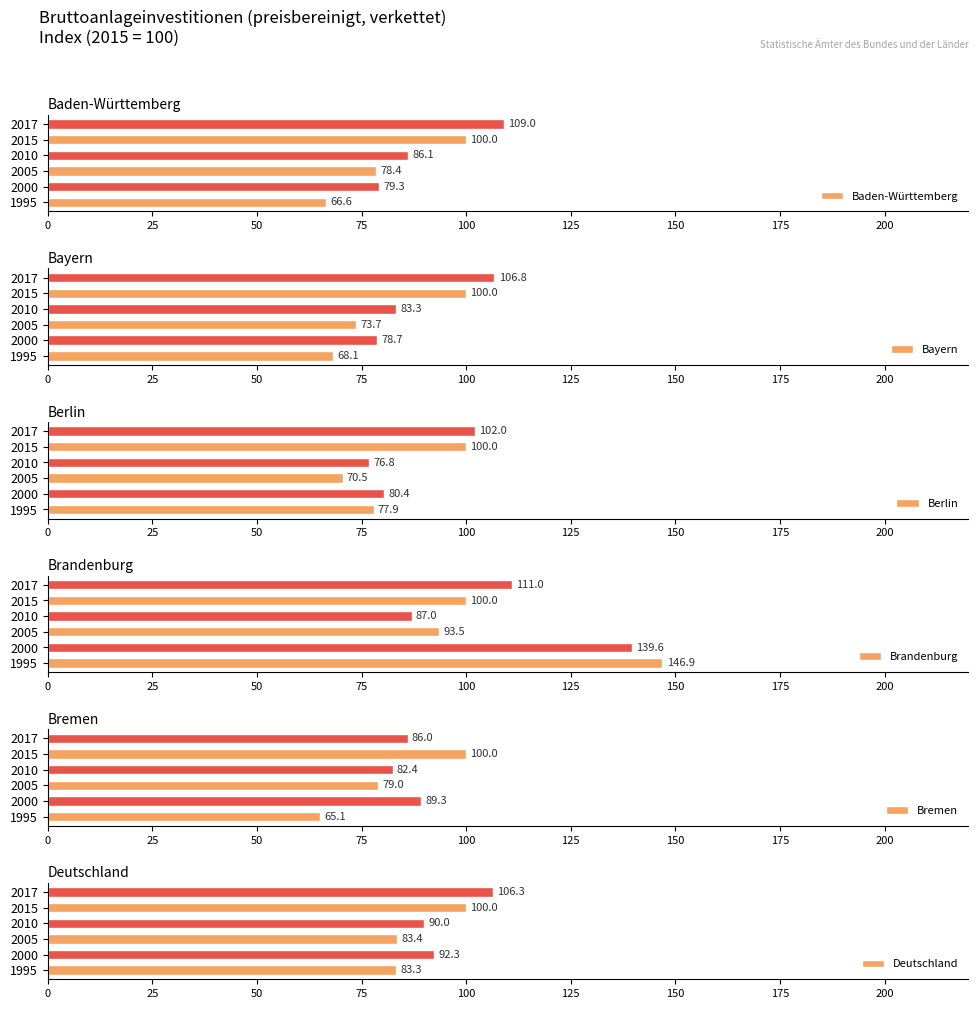

What is the difference between the maximum and minimum values in the Baden-Württemberg series?

42.4